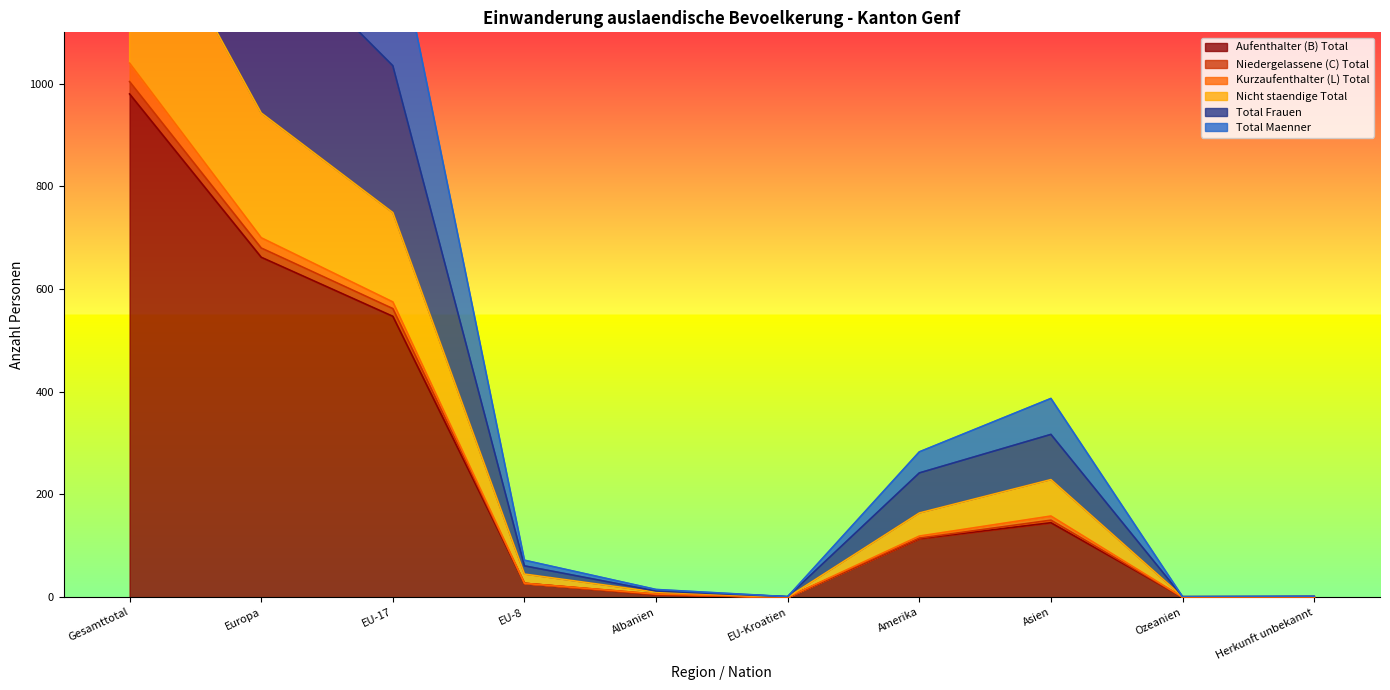

What is the total value across all series at Ozeanien?

3